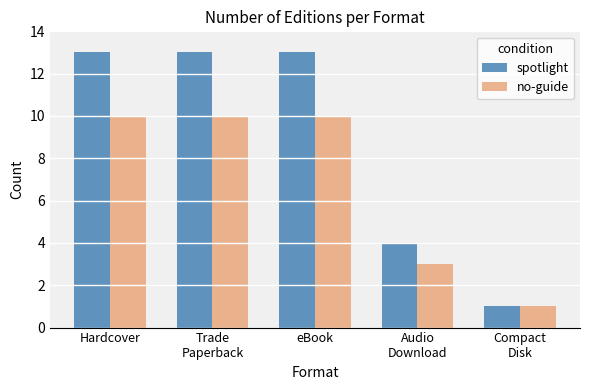

Reading left to right, transcribe all the data shown in this chart.

spotlight: Hardcover=13	Trade
Paperback=13	eBook=13	Audio
Download=4	Compact
Disk=1
no-guide: Hardcover=10	Trade
Paperback=10	eBook=10	Audio
Download=3	Compact
Disk=1